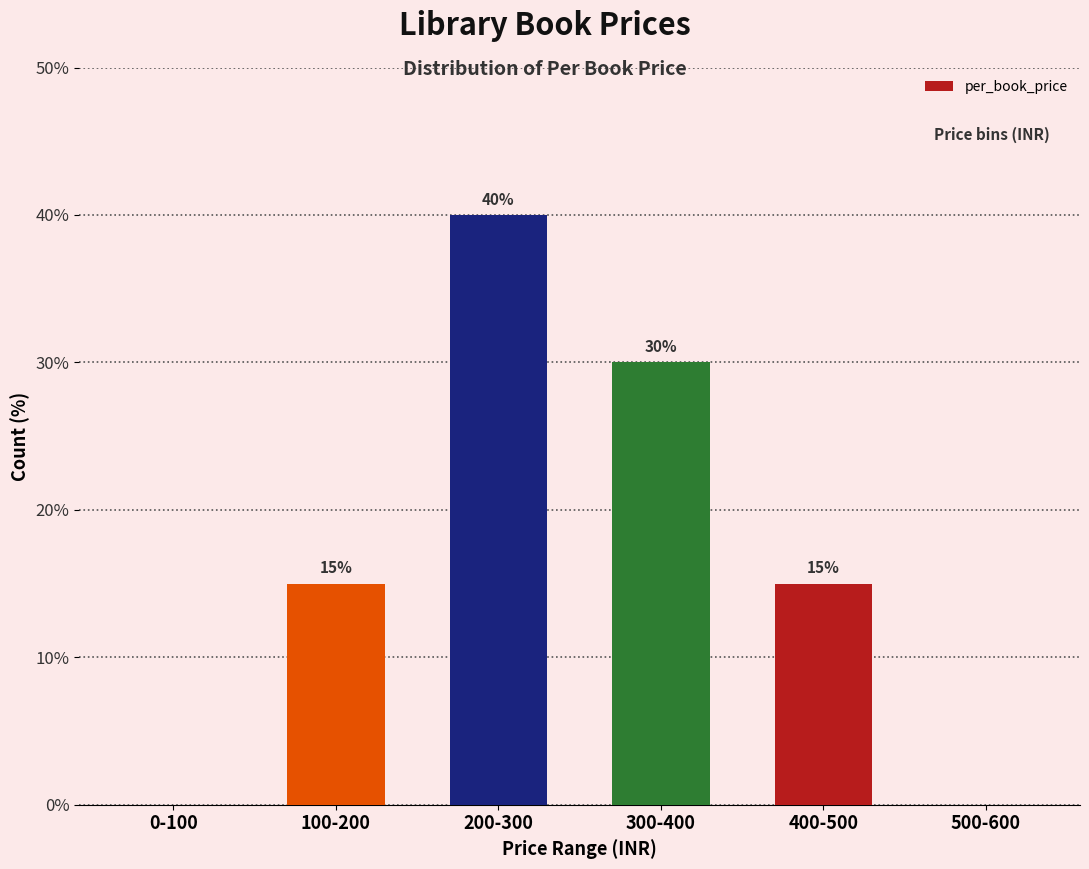

Reading left to right, list all the values displayed in this chart.

0-100=0	100-200=15	200-300=40	300-400=30	400-500=15	500-600=0